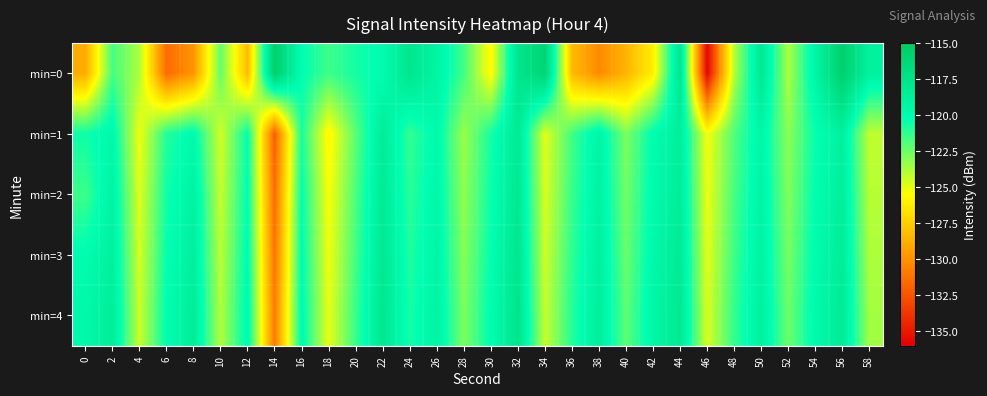

What is the total value across all series at 4?

-622.8